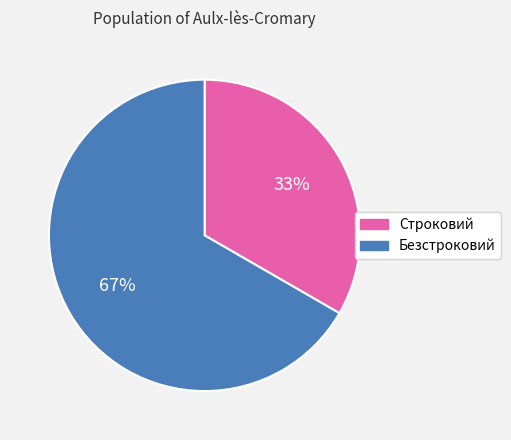

To the nearest percent, what is the combined percentage of Безстроковий and Строковий?

100%